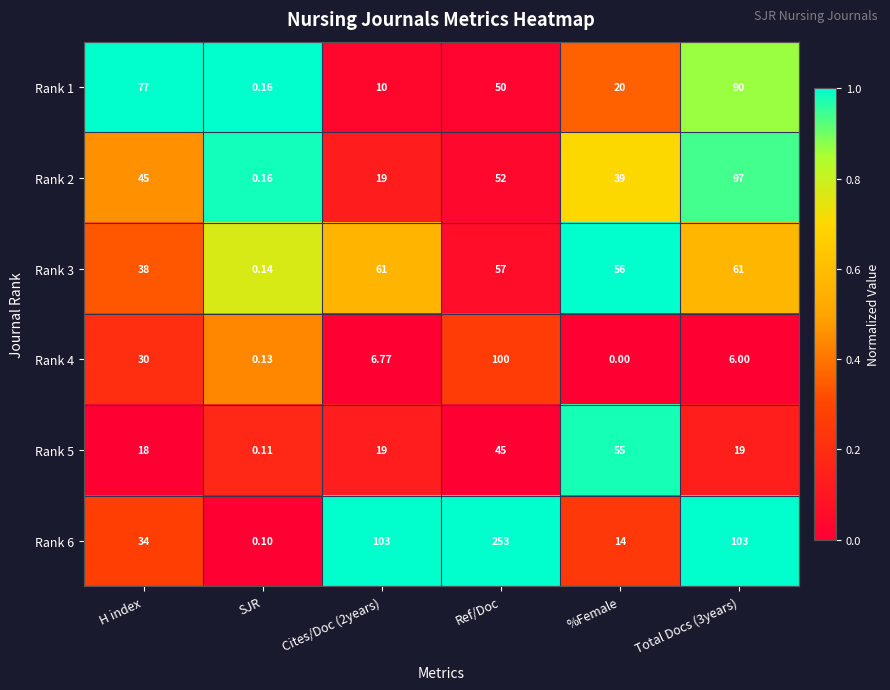

Between H index and %Female, which series saw the biggest shift?

Rank 1